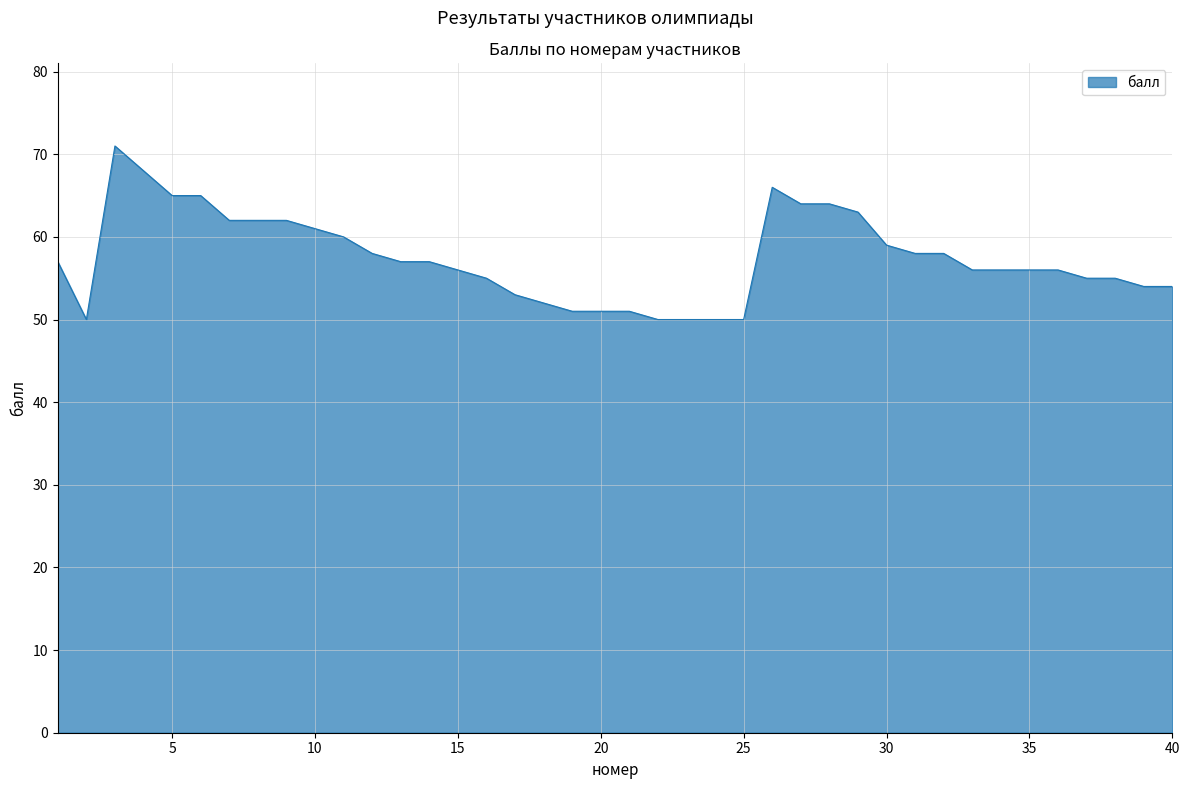

What is the difference between the maximum and minimum values?

21